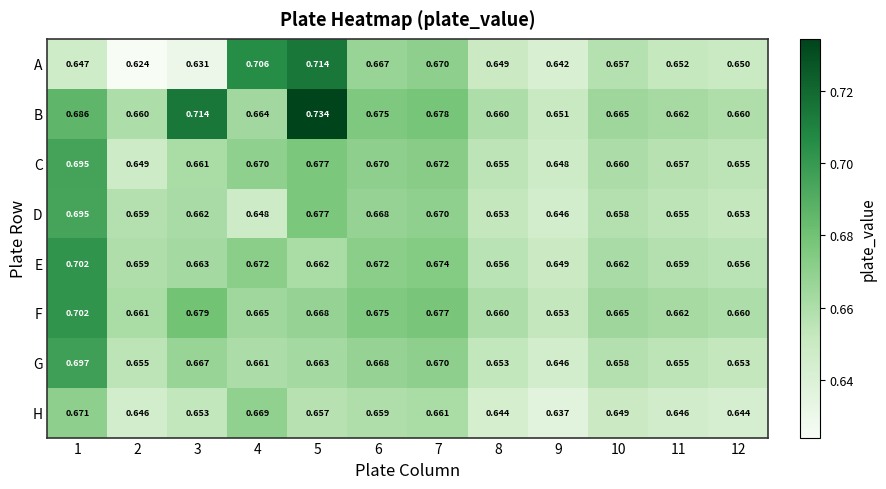

Which series has the widest spread of values?

A